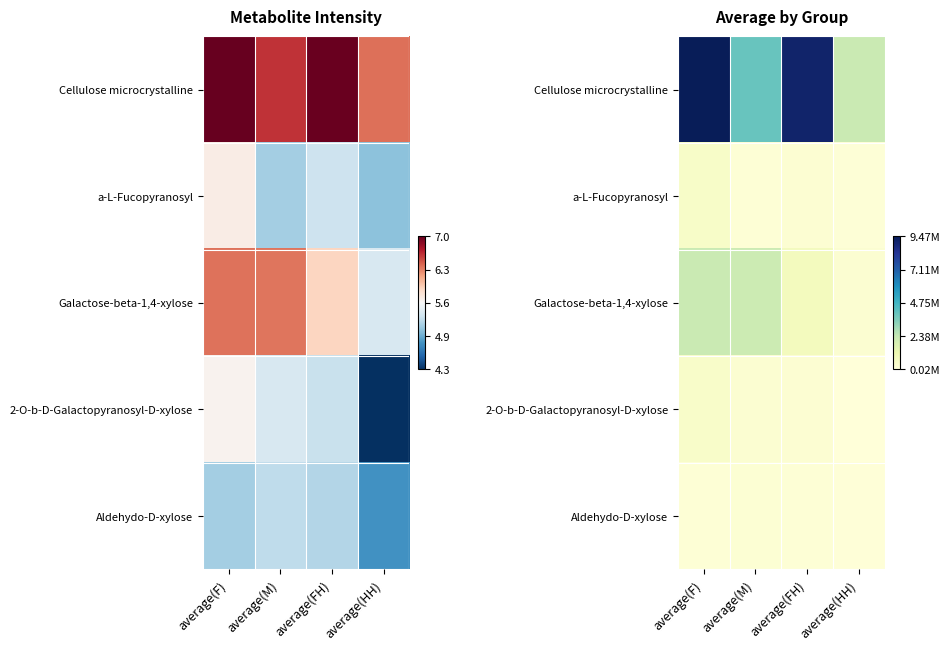

What is the total value across all series at average(HH)?

2750086.7